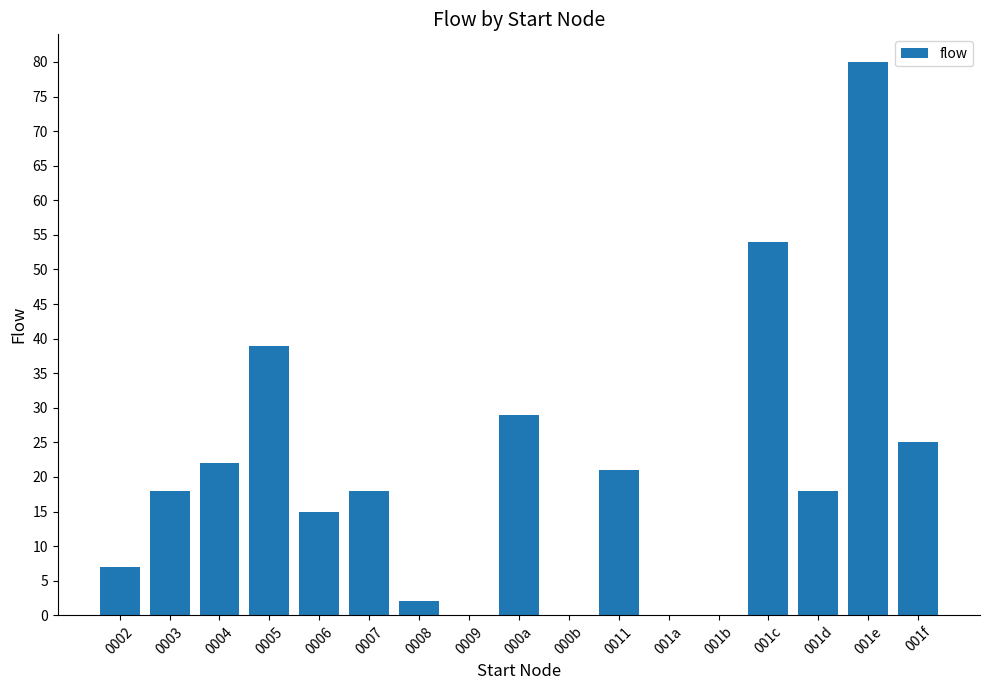

Which label corresponds to the largest value in the chart?

001e